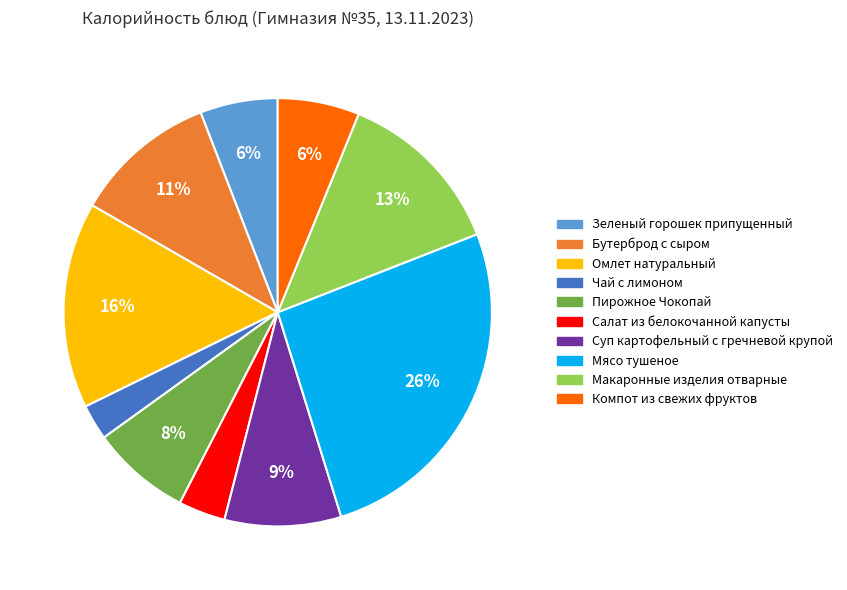

To the nearest percent, what is the average slice percentage?

10%